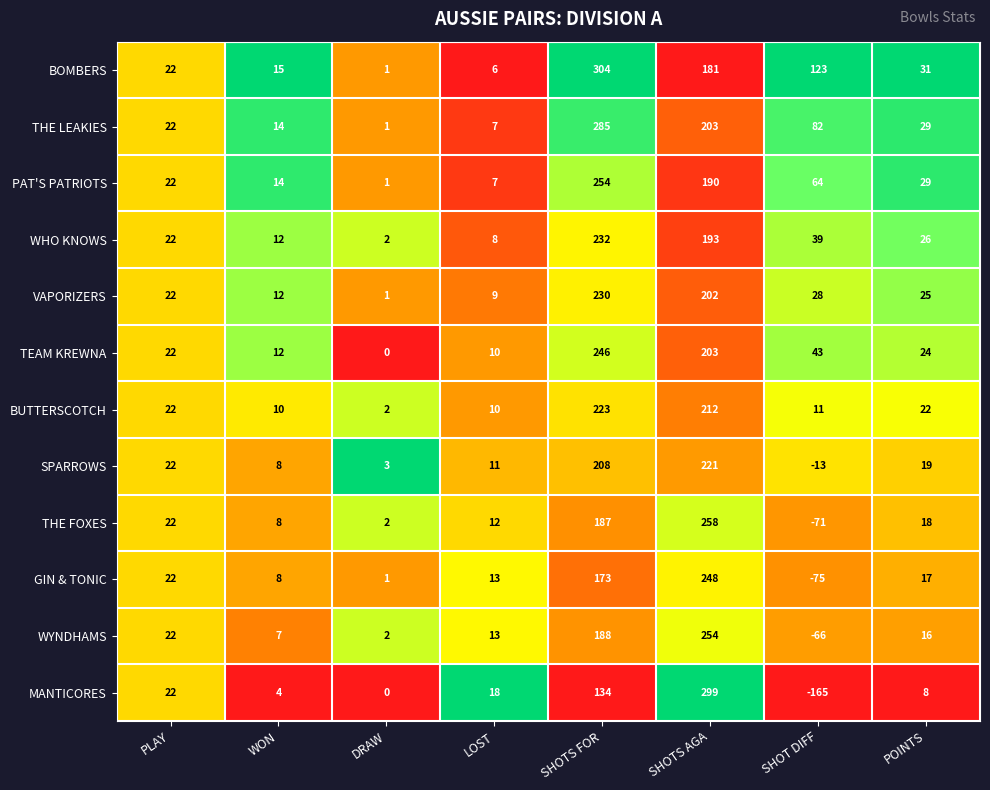

Where is SPARROWS nearest to the value 104?

PLAY